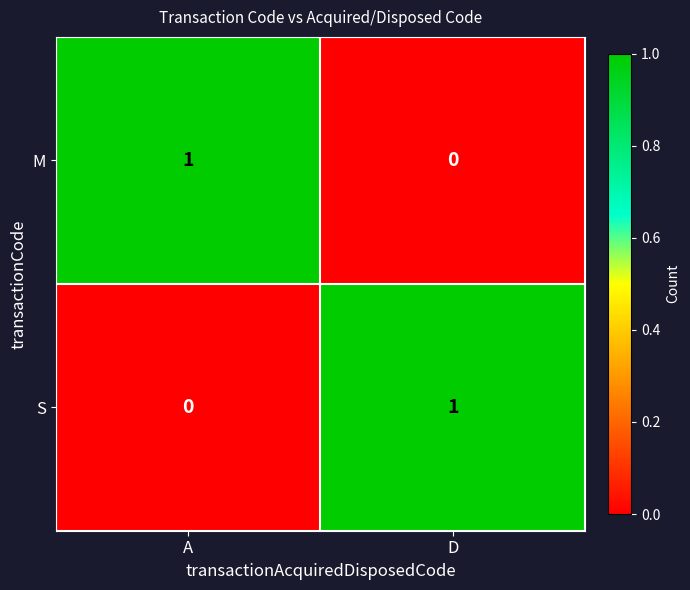

The value of S at A is 0. True or false?

True